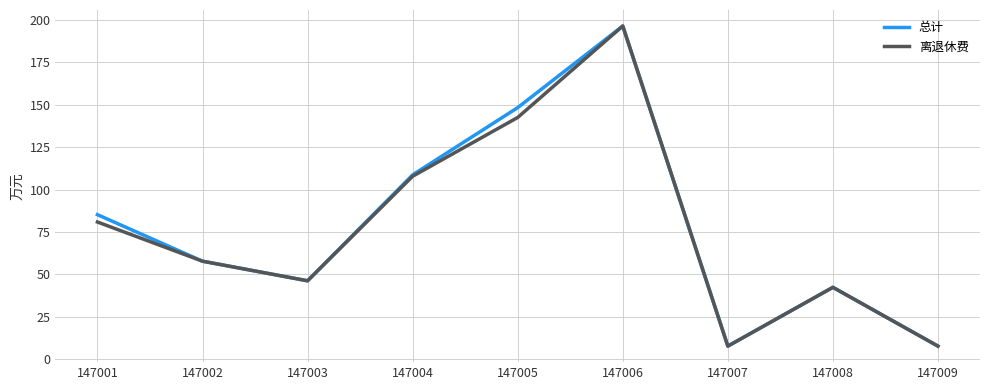

The value of 离退休费 at 147006 is 313.3. True or false?

False